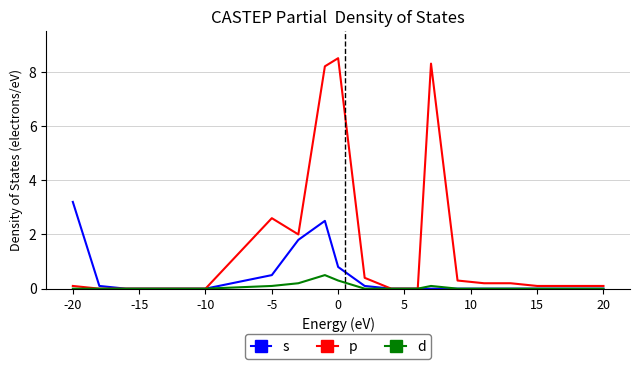

Reading left to right, extract all data points from this chart.

s: 3.2	0.1	0.0	0.0	0.0	0.0	0.5	1.8	2.5	0.8	0.1	0.0	0.0	0.0	0.0	0.0	0.0	0.0	0.0	0.0
p: 0.1	0.0	0.0	0.0	0.0	0.0	2.6	2.0	8.2	8.5	0.4	0.0	0.0	8.3	0.3	0.2	0.2	0.1	0.1	0.1
d: 0.0	0.0	0.0	0.0	0.0	0.0	0.1	0.2	0.5	0.3	0.0	0.0	0.0	0.1	0.0	0.0	0.0	0.0	0.0	0.0